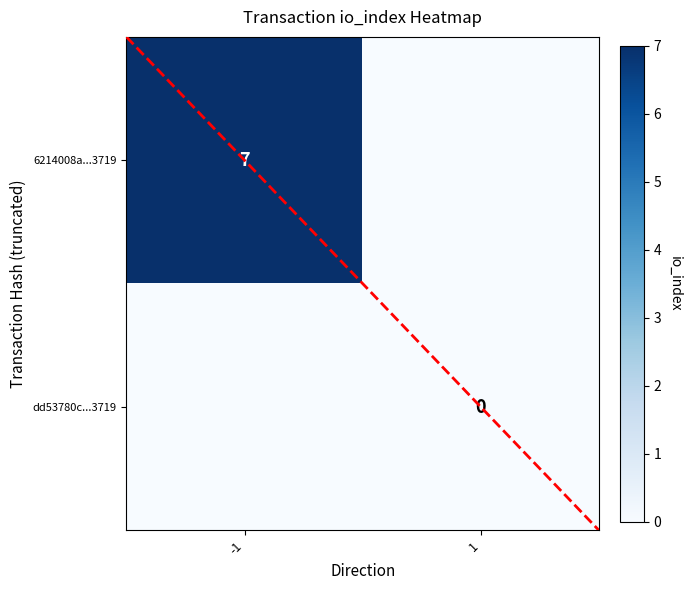

What is the sum of the 6214008a...3719 values at -1 and 1?

7